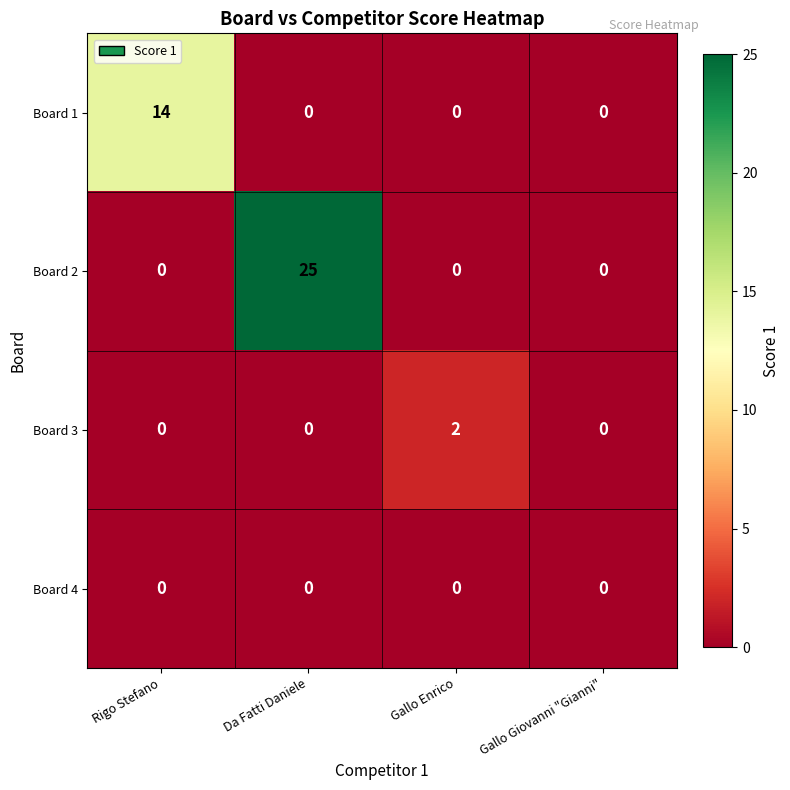

What is the difference between the Board 1 values at Rigo Stefano and Gallo Enrico?

14